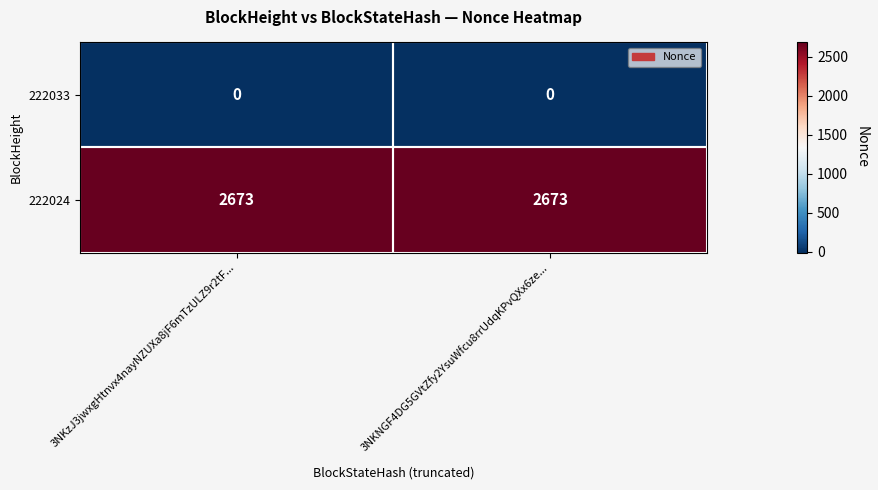

Which series has the largest total across all categories?

222024